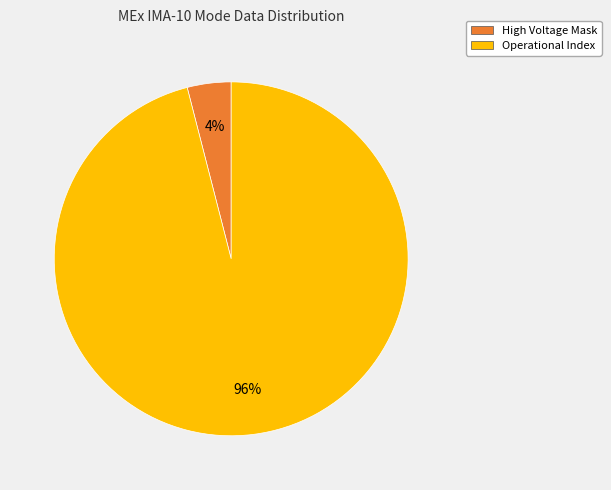

What is the largest slice in the pie chart?

Operational Index